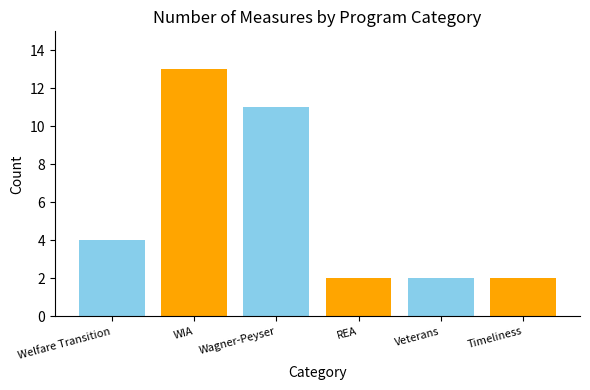

What is the ratio of the value at Timeliness to the value at Veterans?

1.0